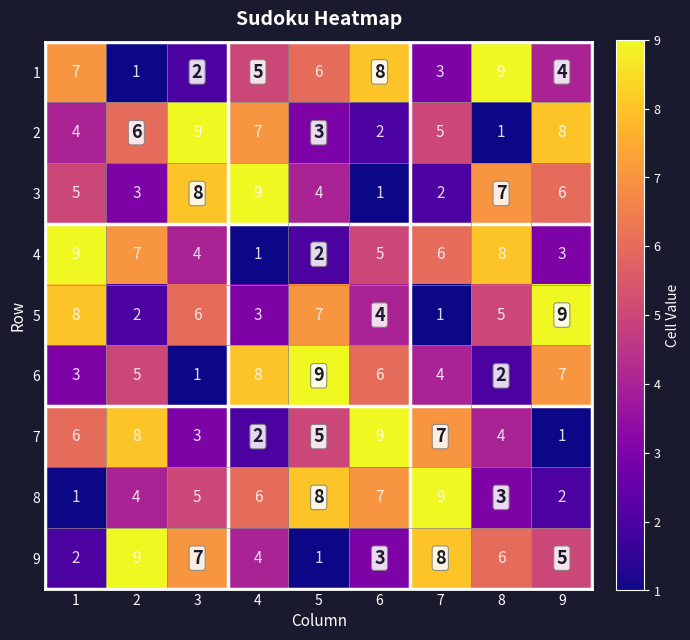

At 5, list the series in order from largest to smallest.

6, 8, 5, 1, 7, 3, 2, 4, 9